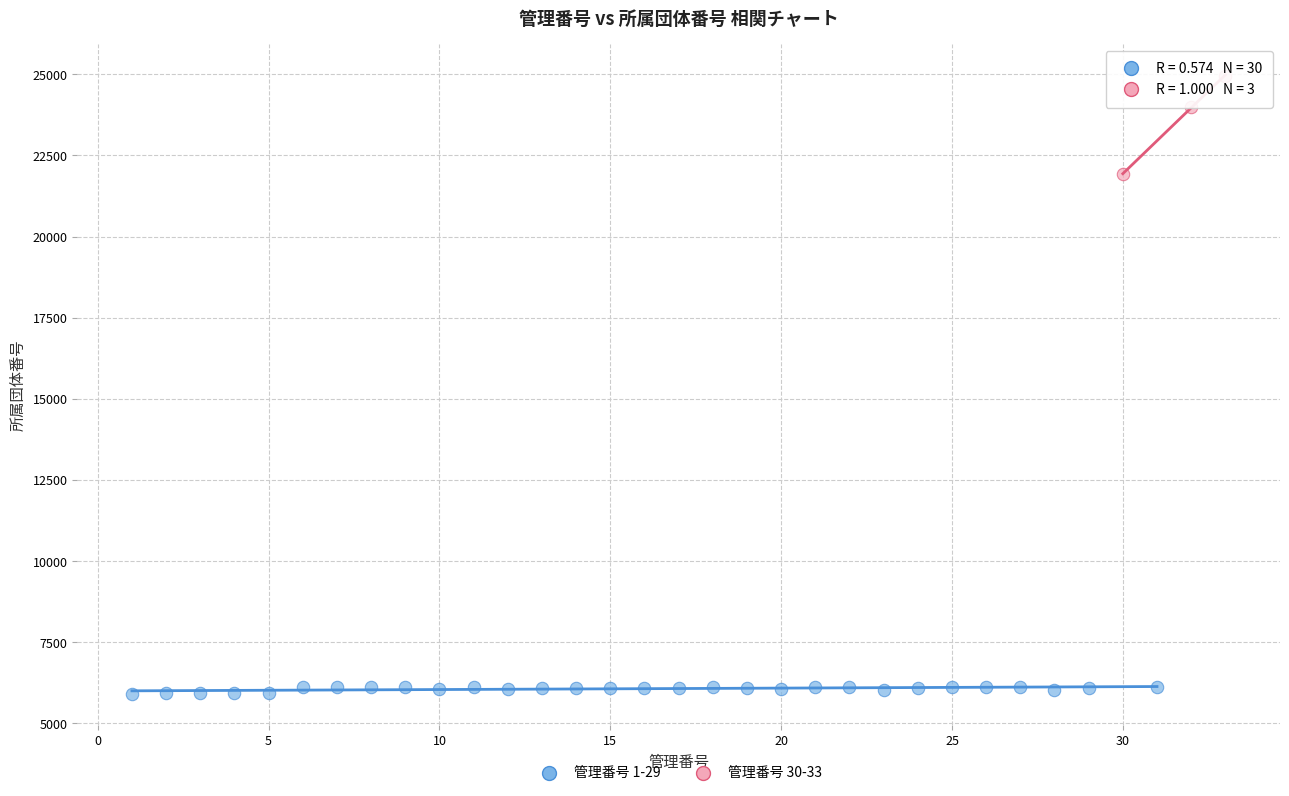

Which series has the largest Y range (max minus min)?

管理番号 30-33